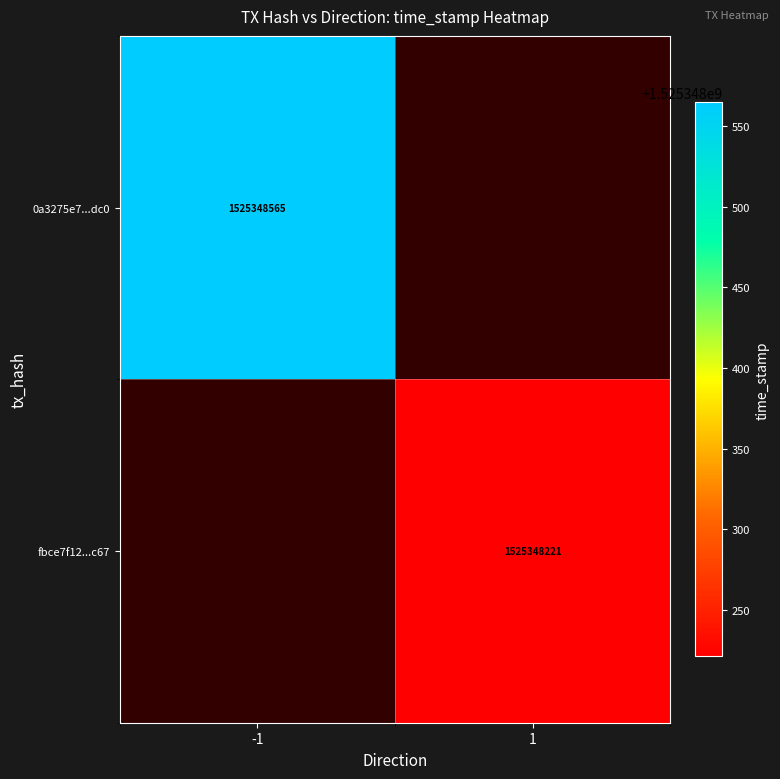

Rank the series by their average value, from highest to lowest.

0a3275e7a06c4e93eb73da9743c7bb44ca45dc0, fbce7f12e8040b0fc8d818231dd80a25dd2dc67